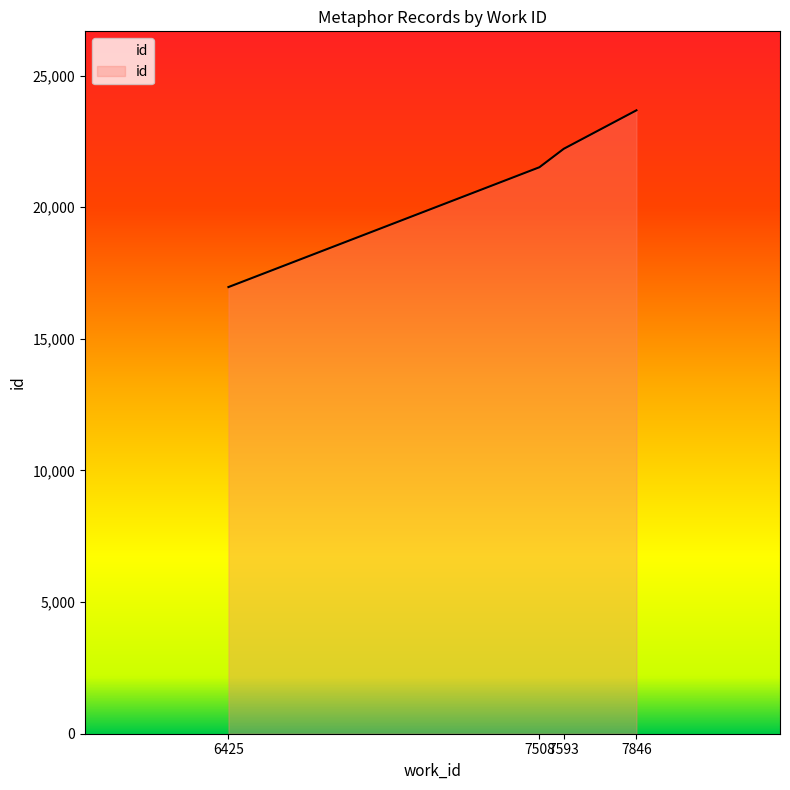

List the labels in order of value, largest first.

7846, 7593, 7508, 6425